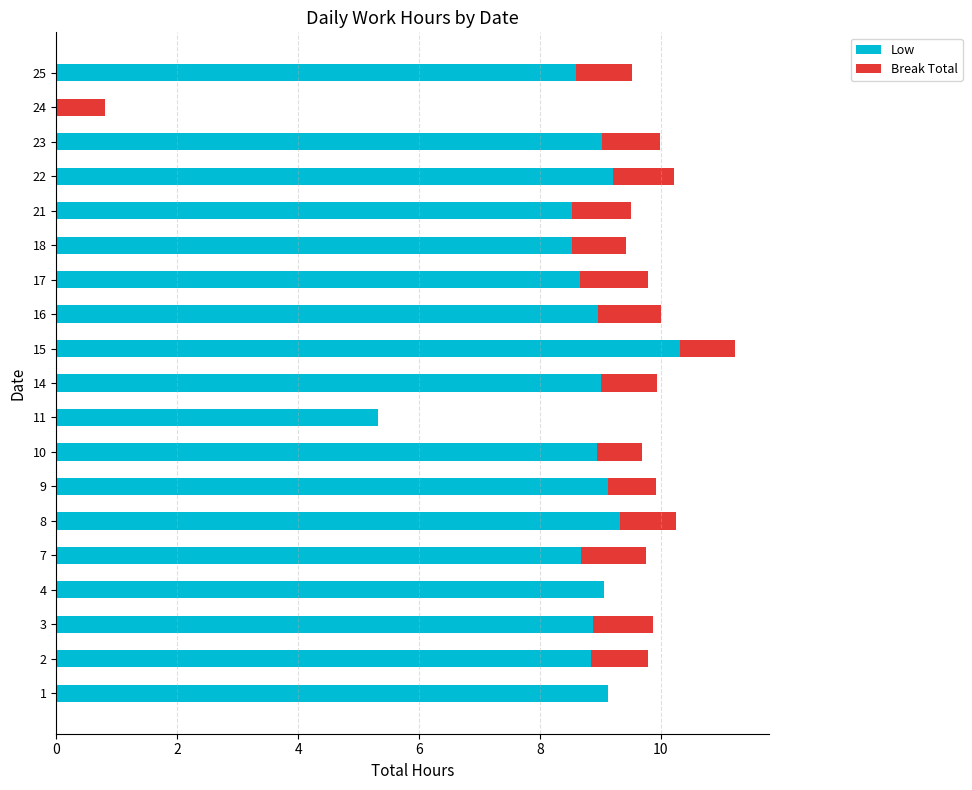

Which category has the highest value in the Low series?

15